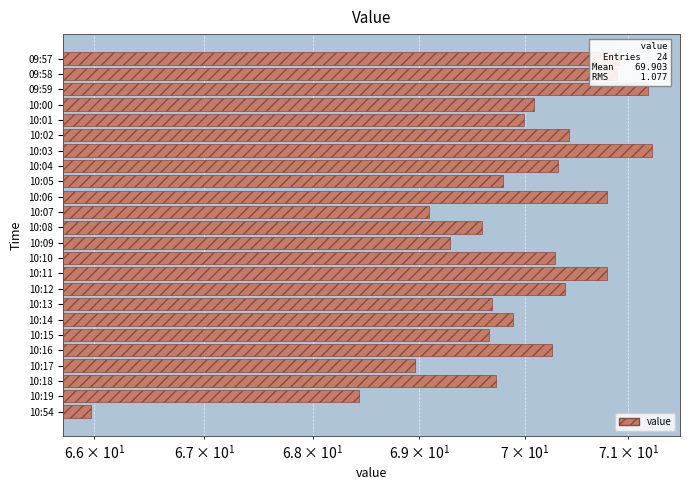

What is the value of the 1st bar from the left?

70.9